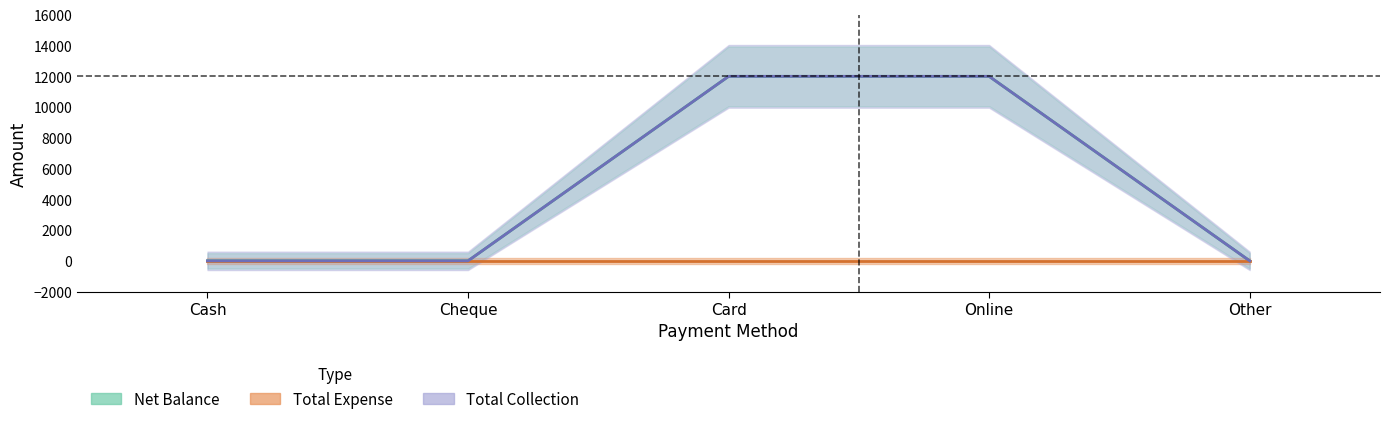

At which label does Total Collection reach its minimum?

Cash